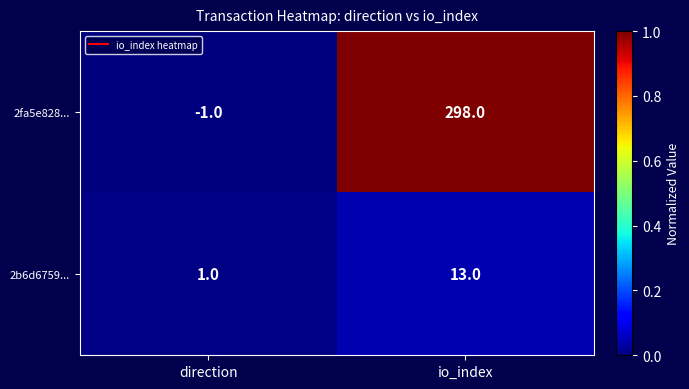

What is the average value of the 2b6d6759... series?

7